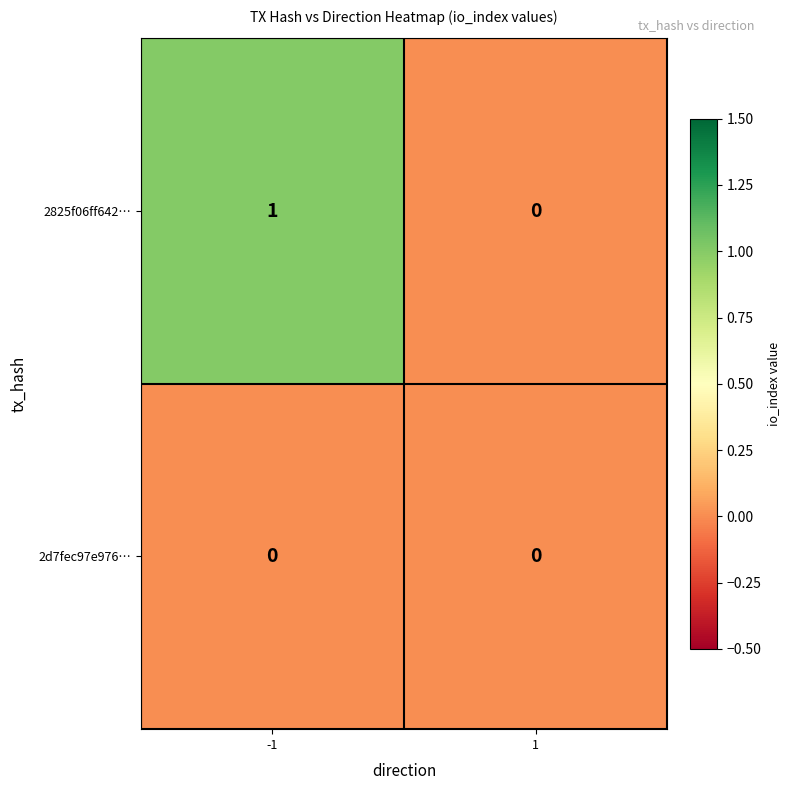

Count the number of data series in this chart.

2